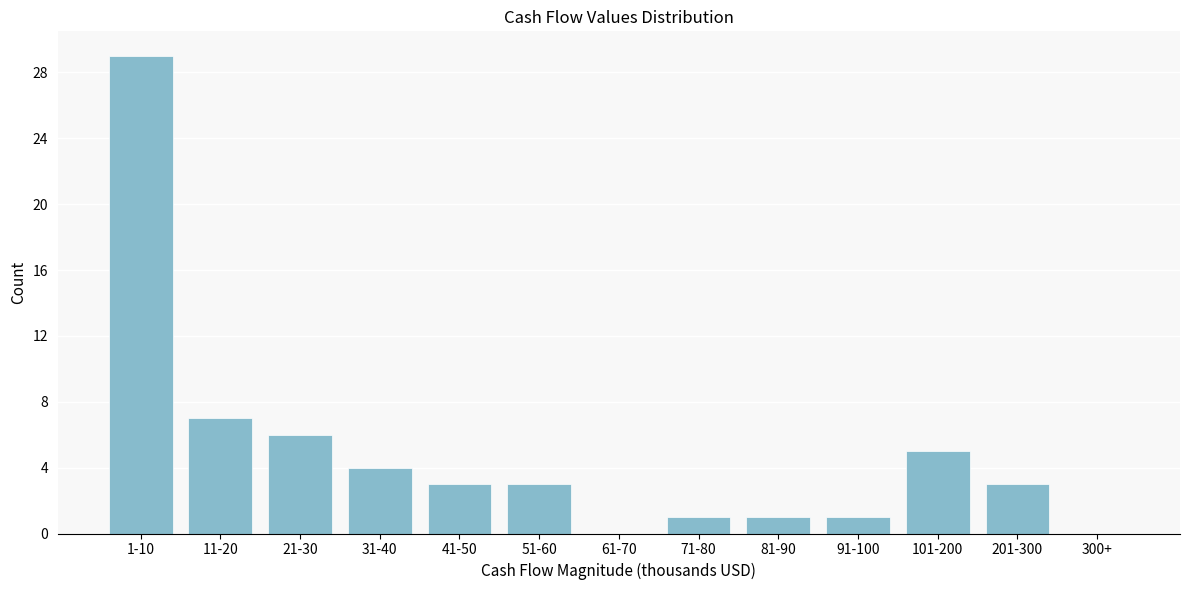

Reading right to left, transcribe all the data shown in this chart.

300+=0	201-300=3	101-200=5	91-100=1	81-90=1	71-80=1	61-70=0	51-60=3	41-50=3	31-40=4	21-30=6	11-20=7	1-10=29